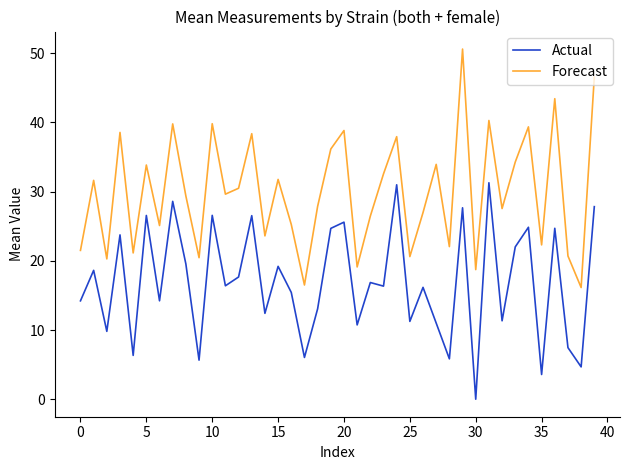

What is the minimum value for Forecast?

16.1